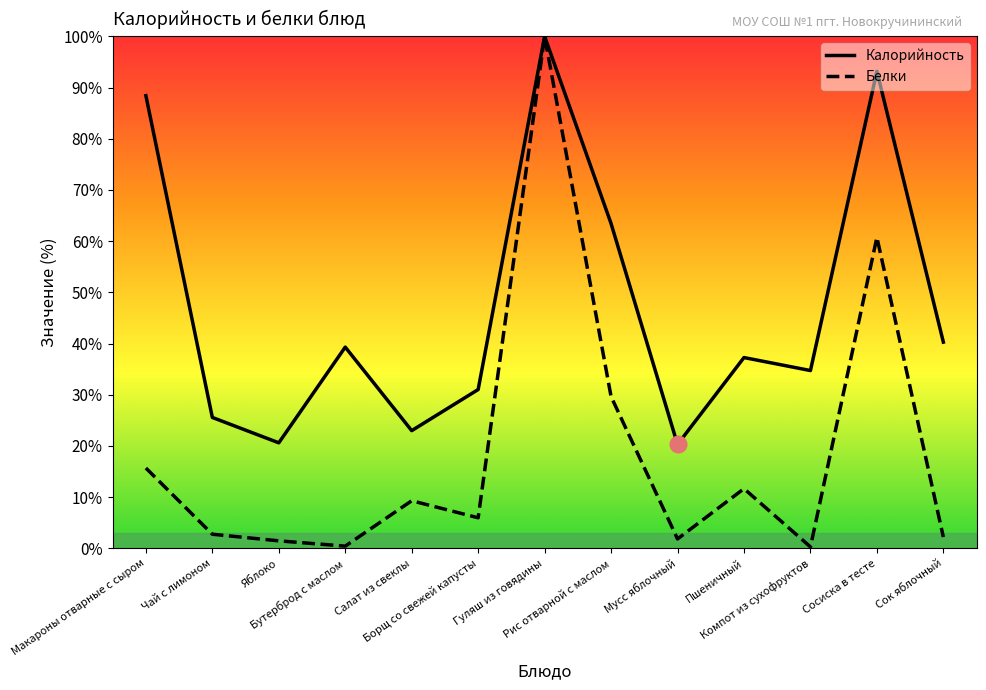

Where is the first local minimum for Калорийность?

Яблоко